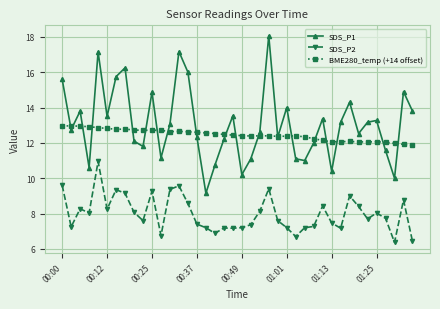

List the series in order of their peak value, highest first.

SDS_P1, BME280_temp (+14 offset), SDS_P2